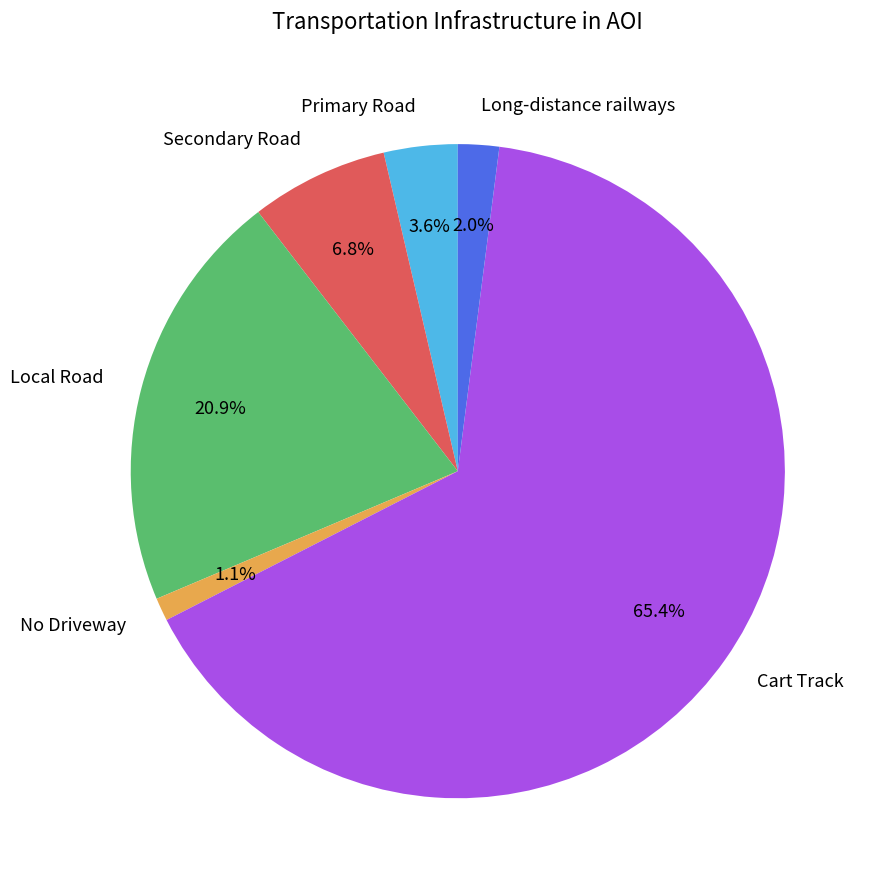

Is the sum of No Driveway and Primary Road greater than half?

No